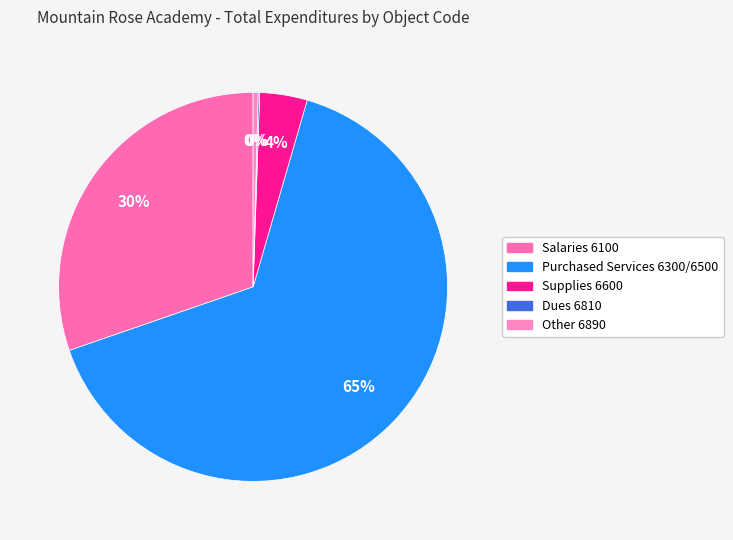

Which has a higher value, Supplies 6600 or Dues 6810?

Supplies 6600